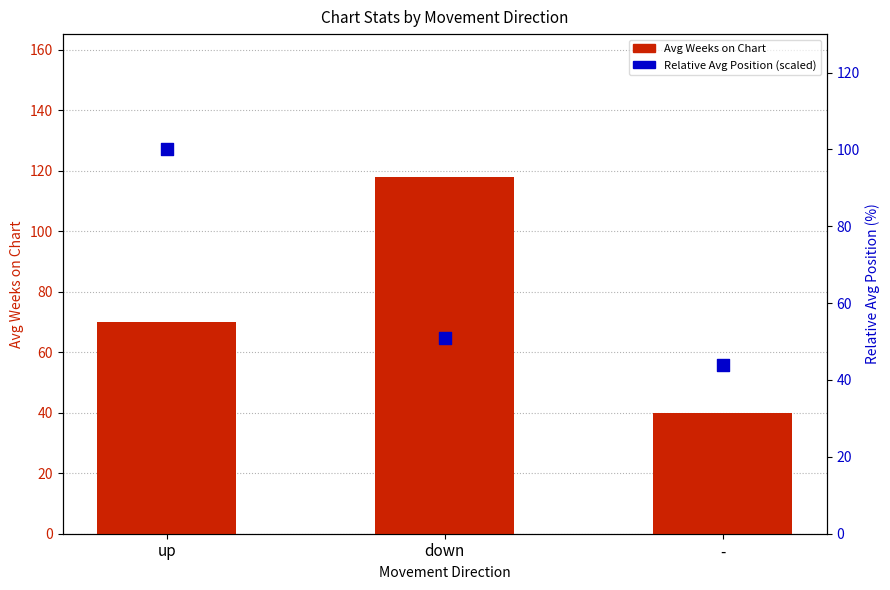

Which series reaches the minimum Y coordinate?

Avg Weeks on Chart